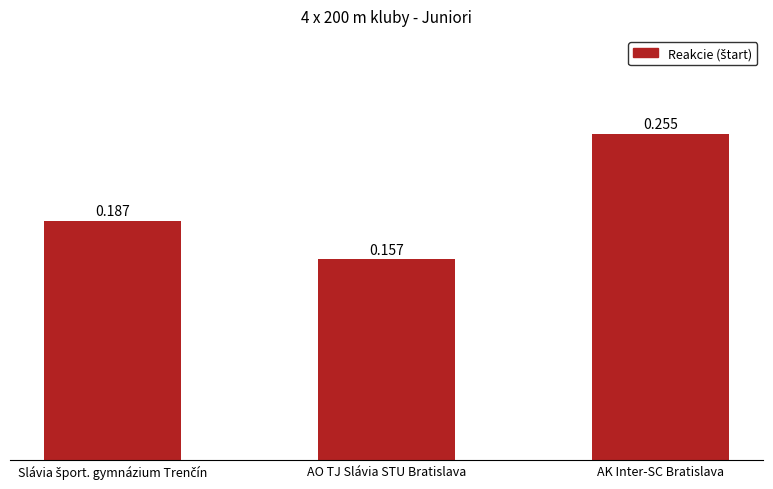

What is the label of the 1st bar from the right?

AK Inter-SC Bratislava